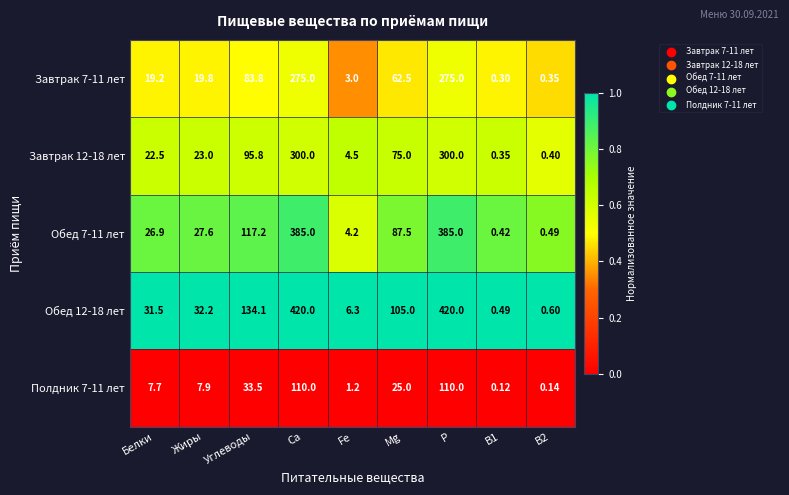

Where is Обед 12-18 лет nearest to the value 210?

Углеводы